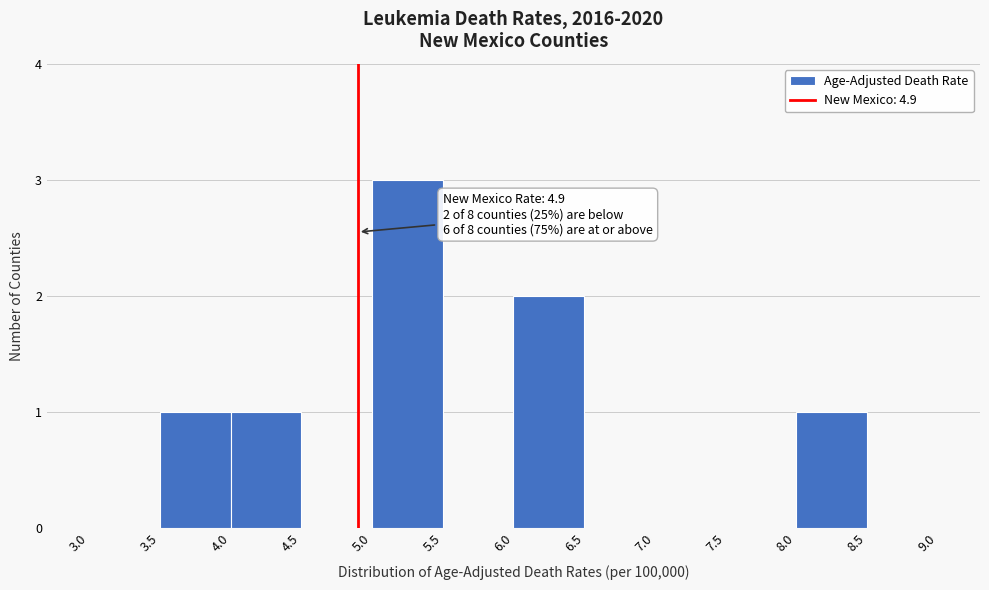

Over which range of the x-axis is the bar tallest?

5.0 to 5.5